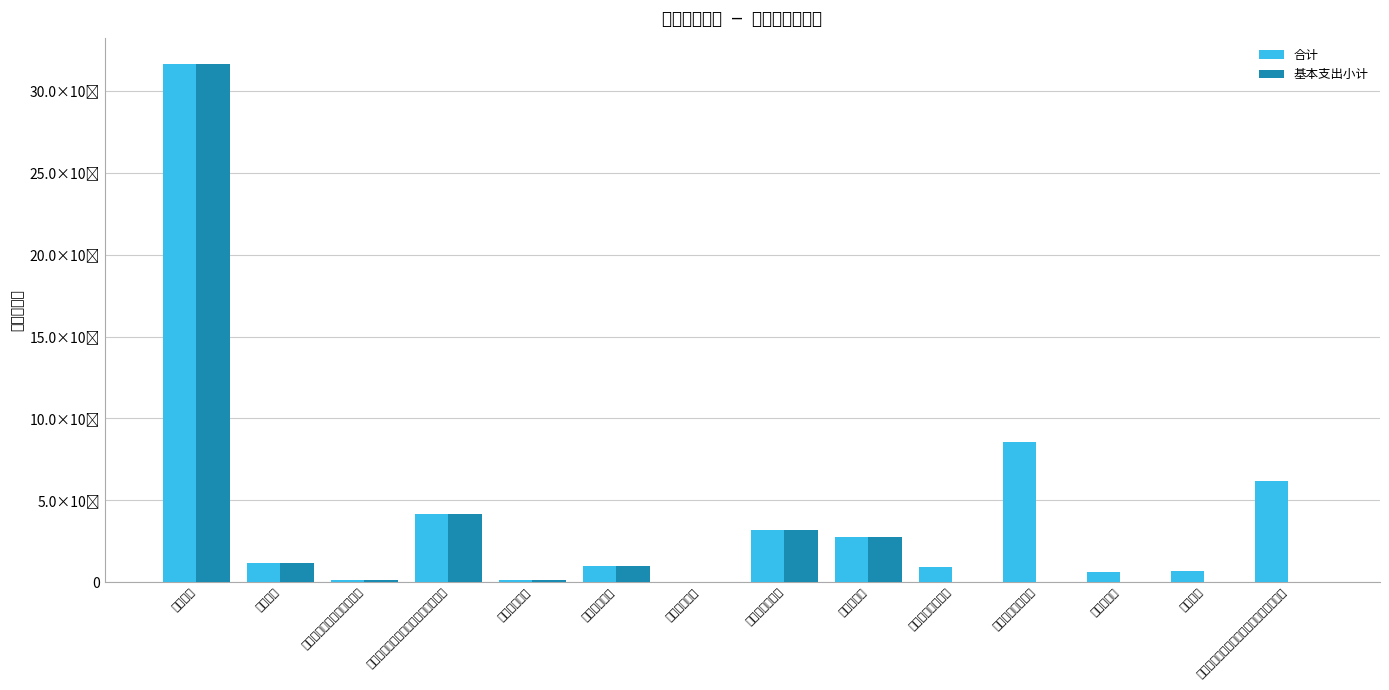

What is the label of the 11th bar from the left?

其他财政事务支出